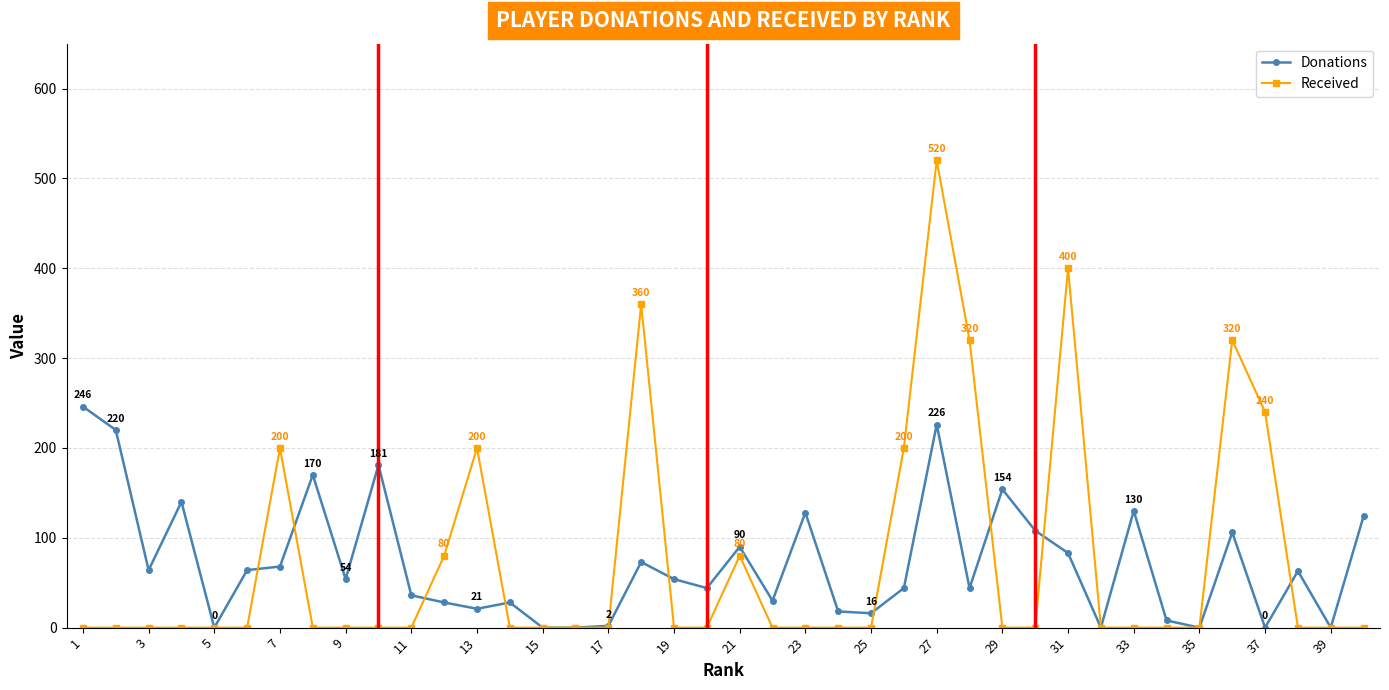

Rank the series by their maximum value, from lowest to highest.

Donations, Received